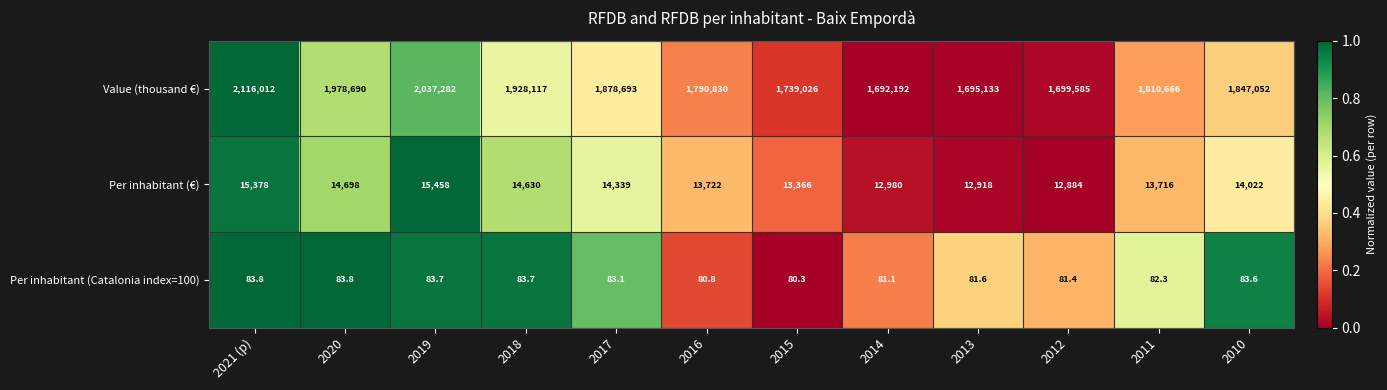

What is the difference between the highest and lowest values at 2017?

1878609.9